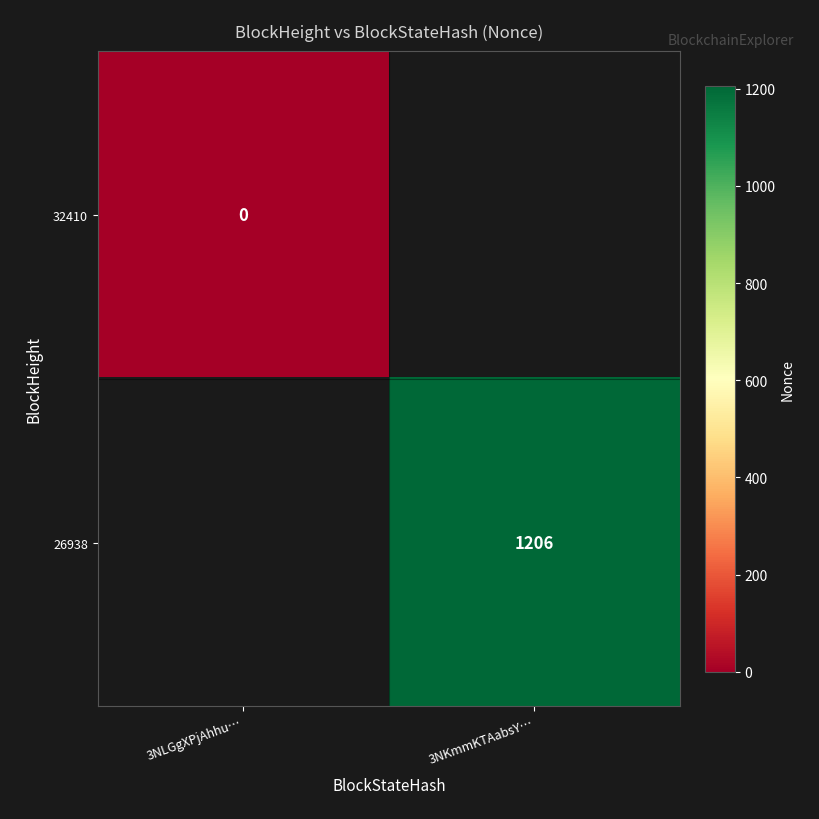

The 32410 series shows 0.0 at 3NLGgXPjAhhu…. True or false?

True